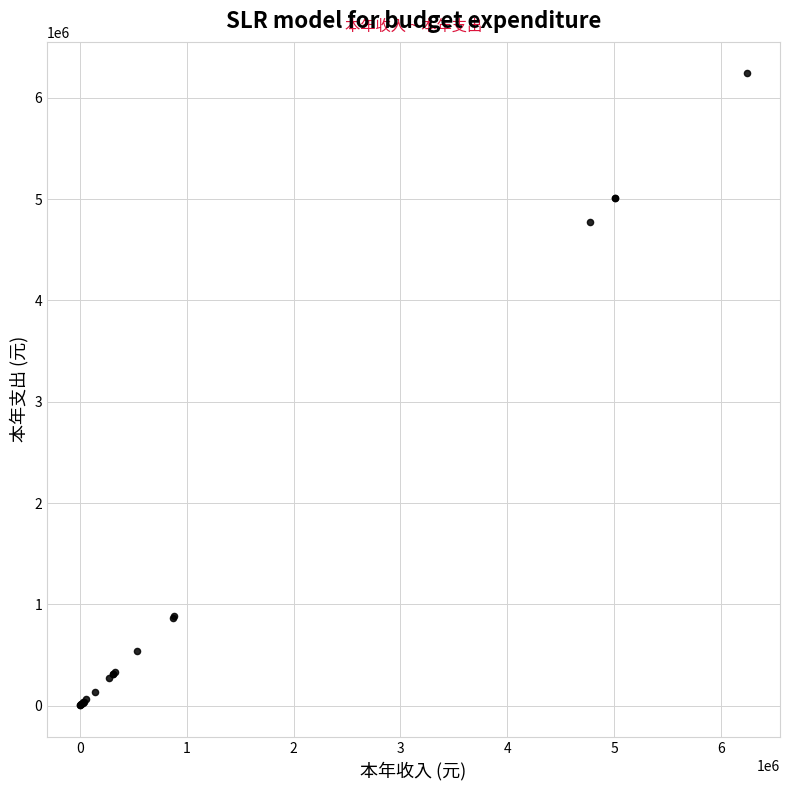

What Y value in the scatter plot is closest to 3122491?

4772011.1